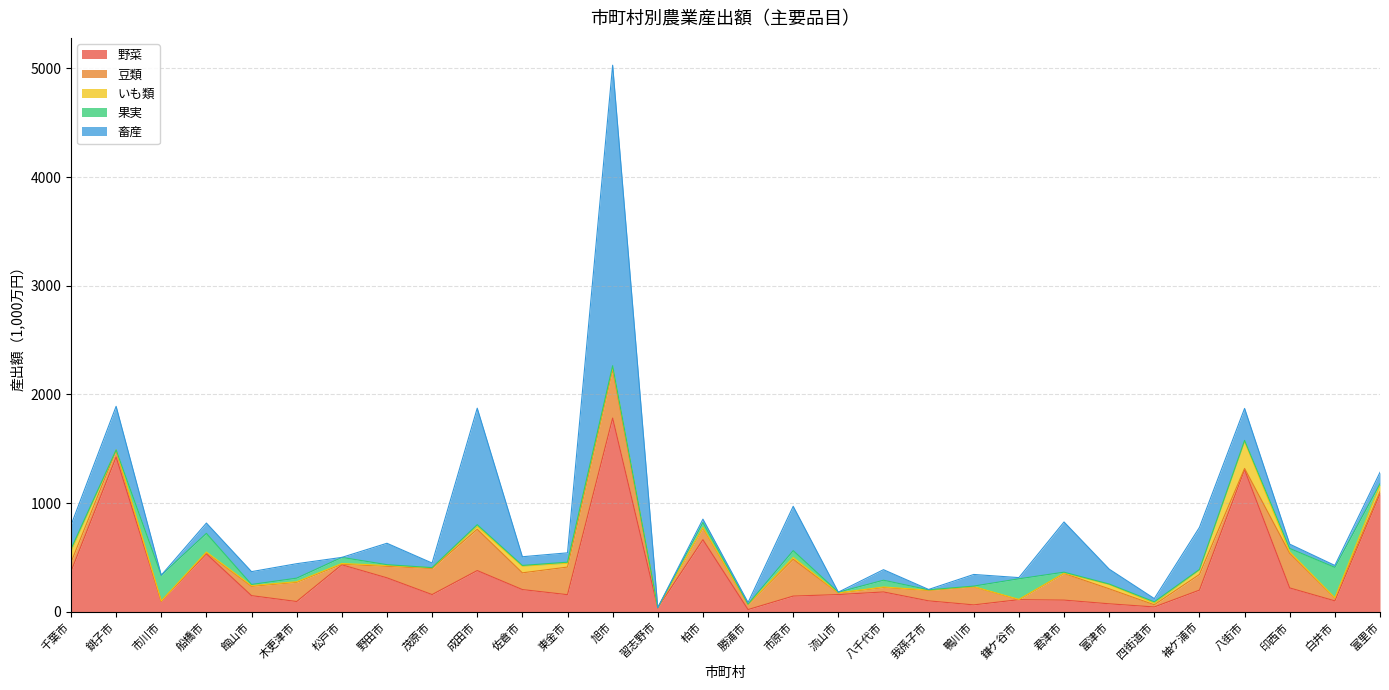

The 豆類 series shows 108 at 鴨川市. True or false?

False